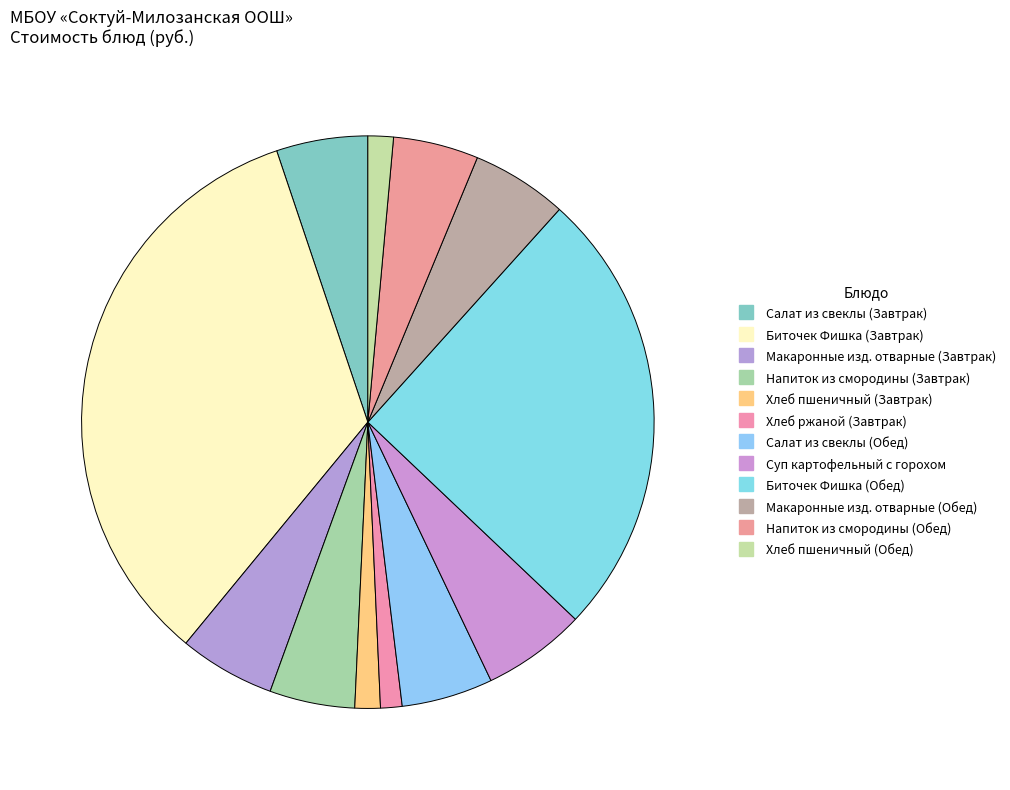

Which has a higher value, Макаронные изд. отварные (Завтрак) or Суп картофельный с горохом?

Суп картофельный с горохом